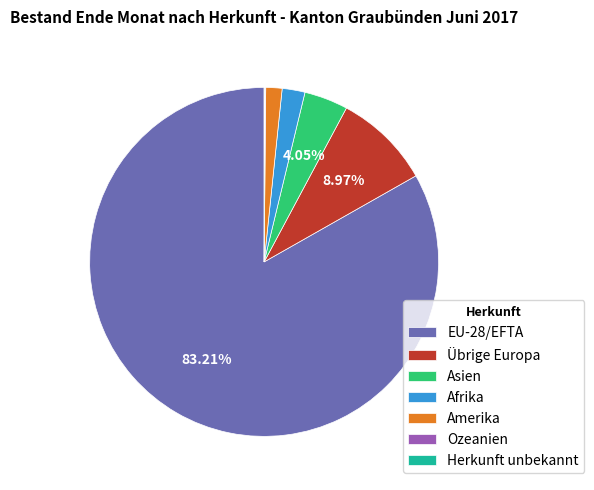

Does Amerika represent more than half of the total?

No